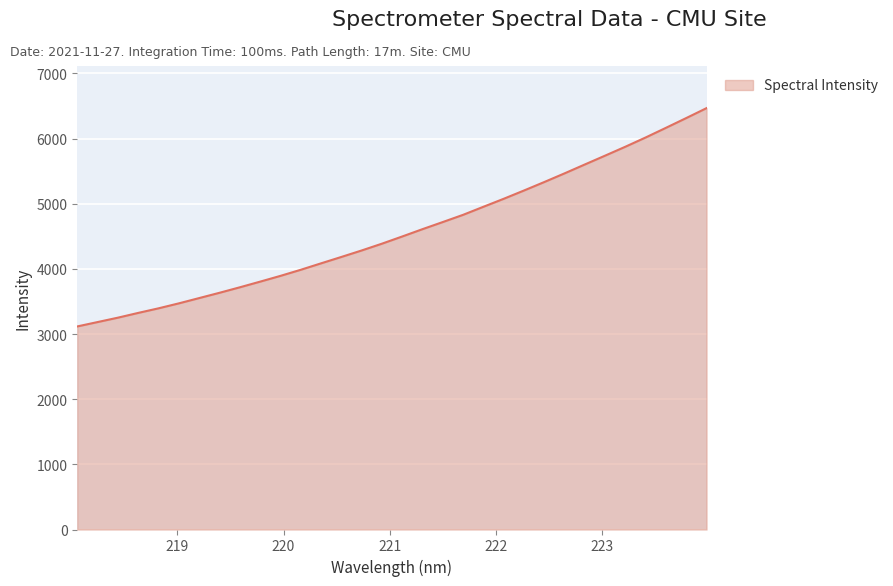

What is the average value?

4565.9